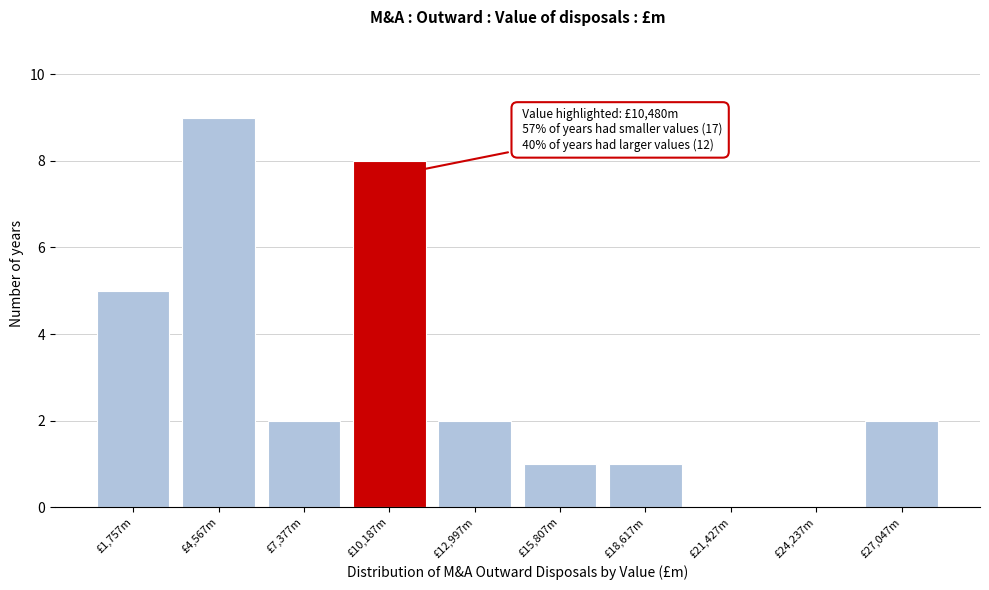

Reading left to right, list all the values displayed in this chart.

£1,757m=5	£4,567m=9	£7,377m=2	£10,187m=8	£12,997m=2	£15,807m=1	£18,617m=1	£21,427m=0	£24,237m=0	£27,047m=2